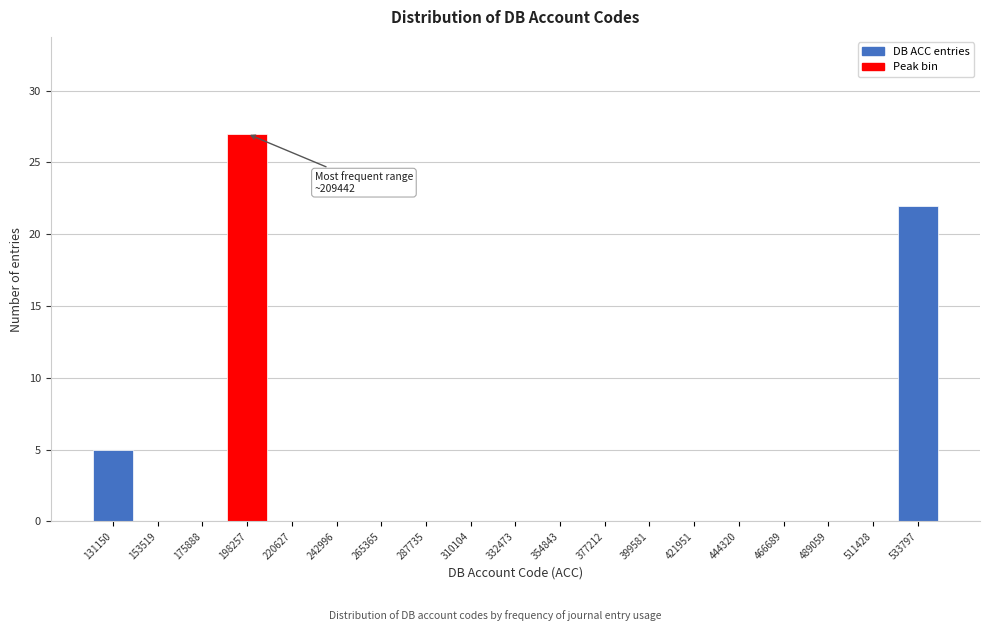

What is the maximum value shown in the chart?

27